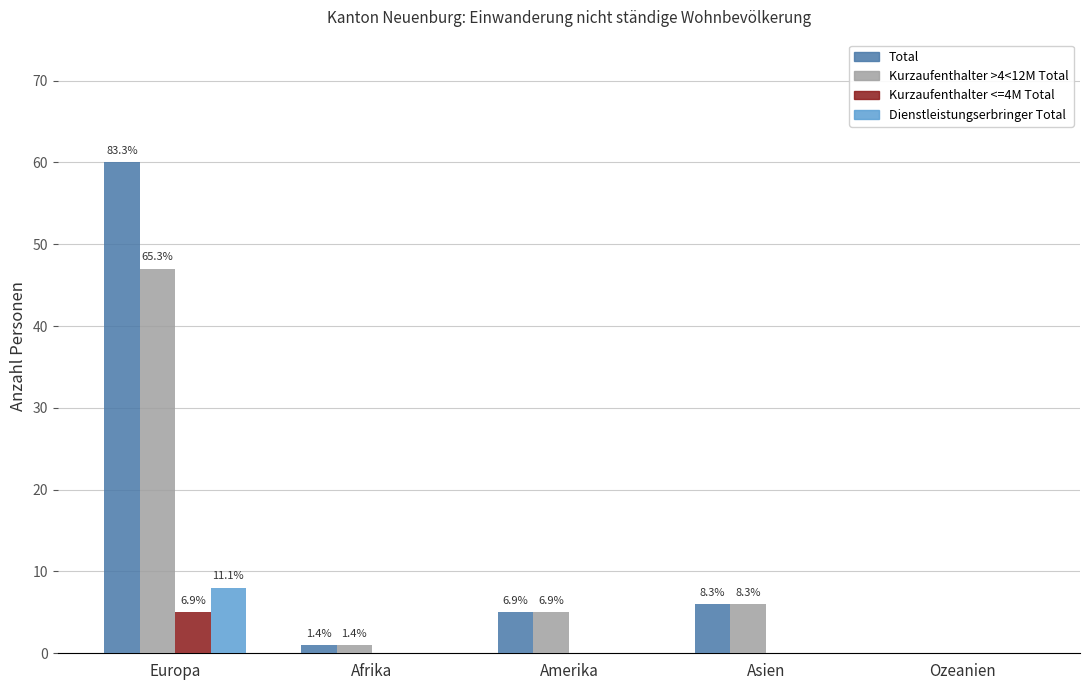

What are all the series names shown in the legend?

Total, Kurzaufenthalter >4<12M Total, Kurzaufenthalter <=4M Total, Dienstleistungserbringer Total